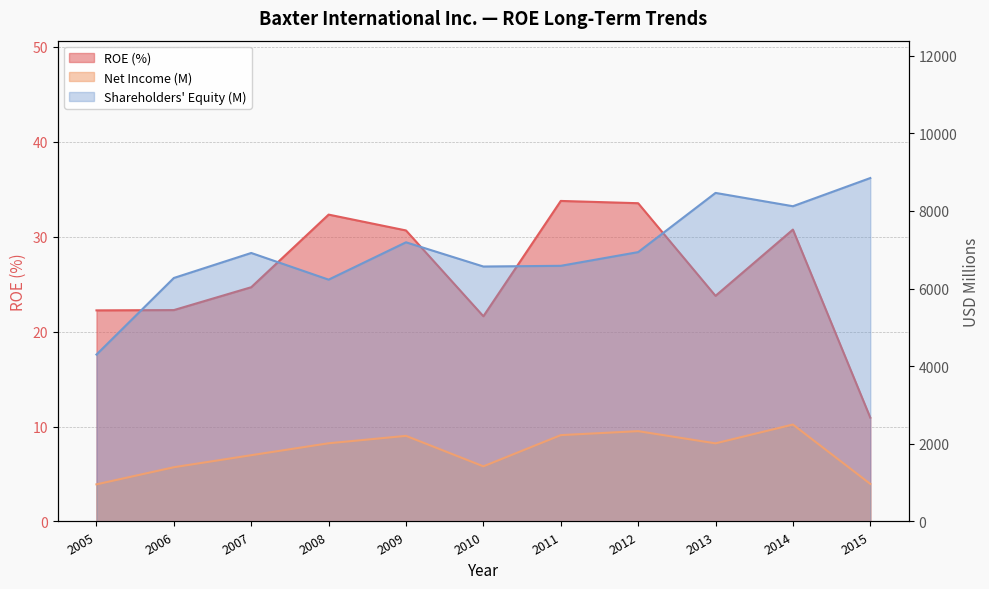

At 2010, list the series in order from largest to smallest.

Shareholders Equity (M), Net Income (M), ROE